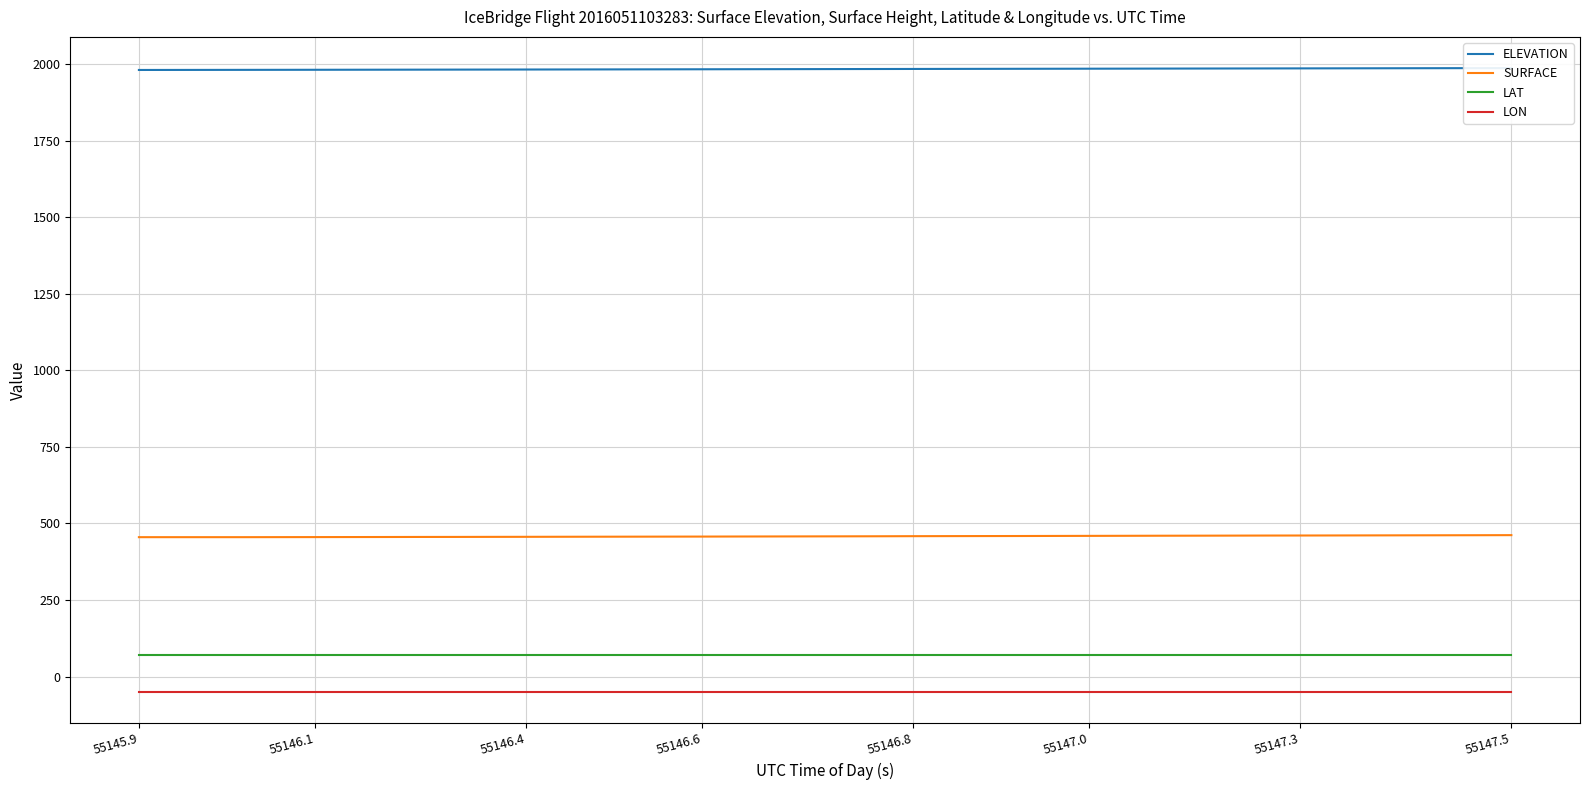

True or false: LON and ELEVATION cross at least once.

False